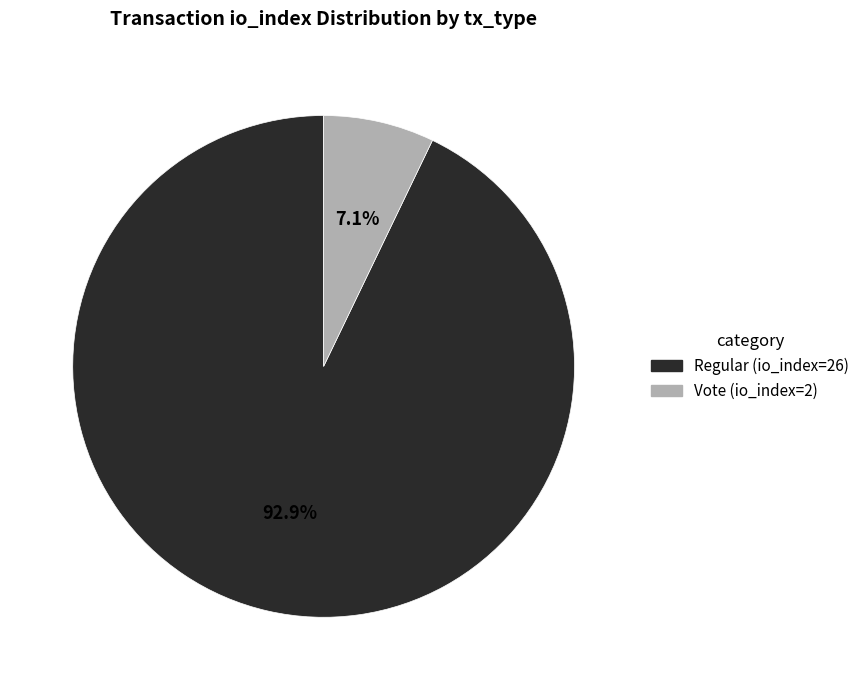

The Regular (io_index=26) slice represents 99% of the pie. True or false?

False